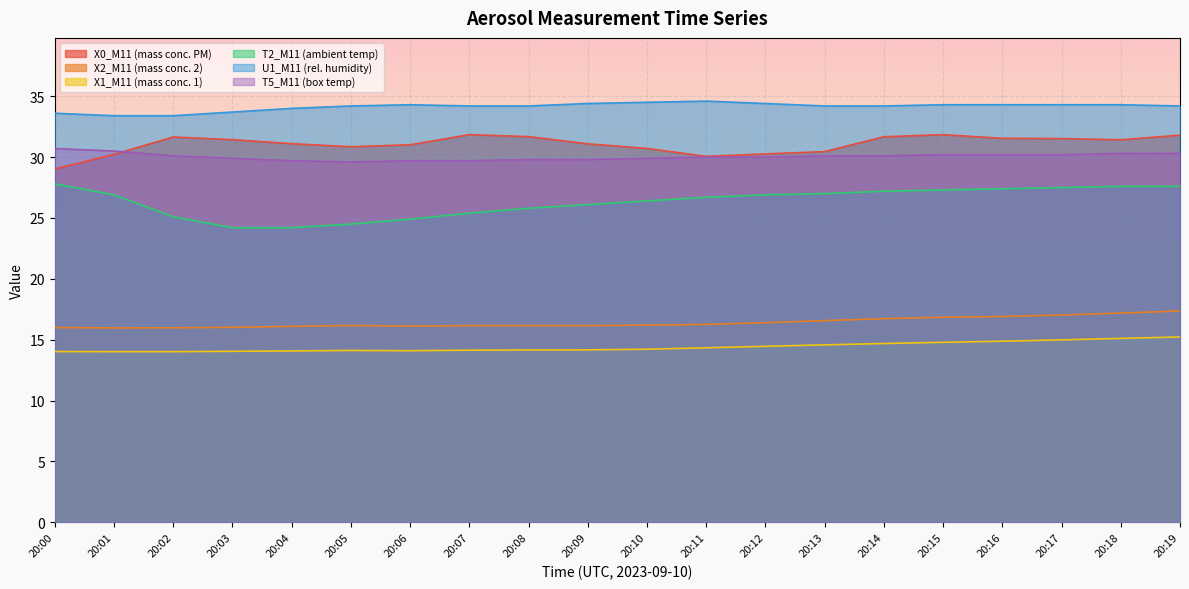

At 20:02, list the series in order from smallest to largest.

X1_M11 (mass conc. 1), X2_M11 (mass conc. 2), T2_M11 (ambient temp), T5_M11 (box temp), X0_M11 (mass conc. PM), U1_M11 (rel. humidity)